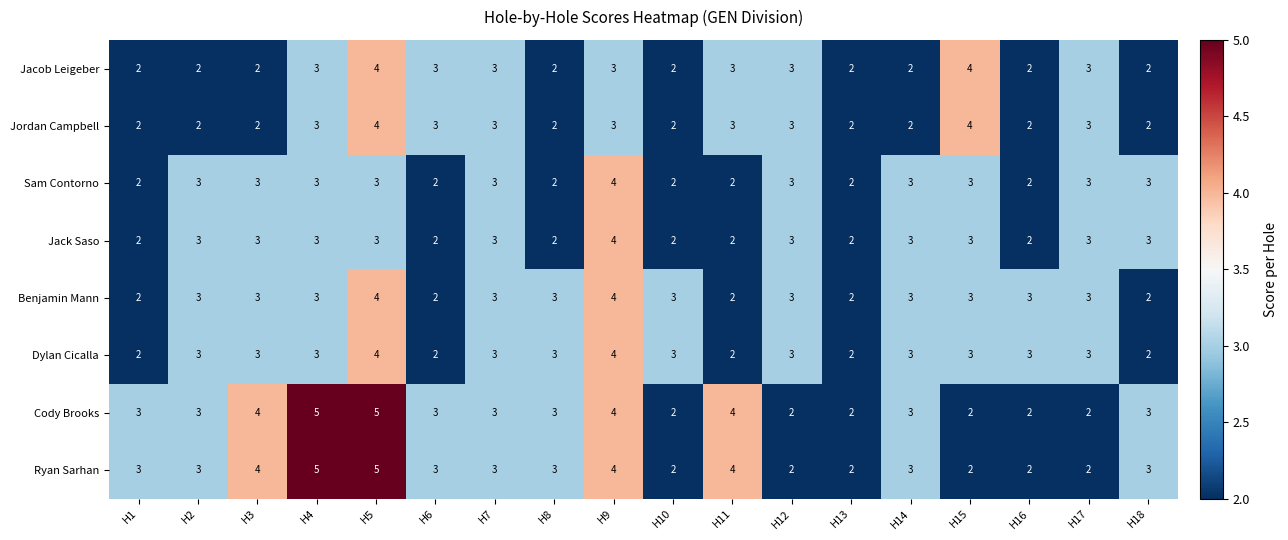

What is the greatest value displayed?

5